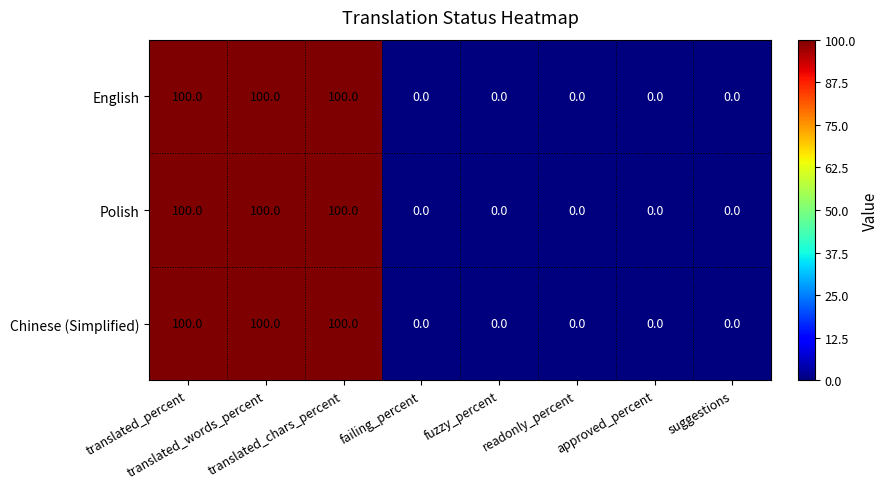

What is the difference between the second highest and second lowest values in the English series?

100